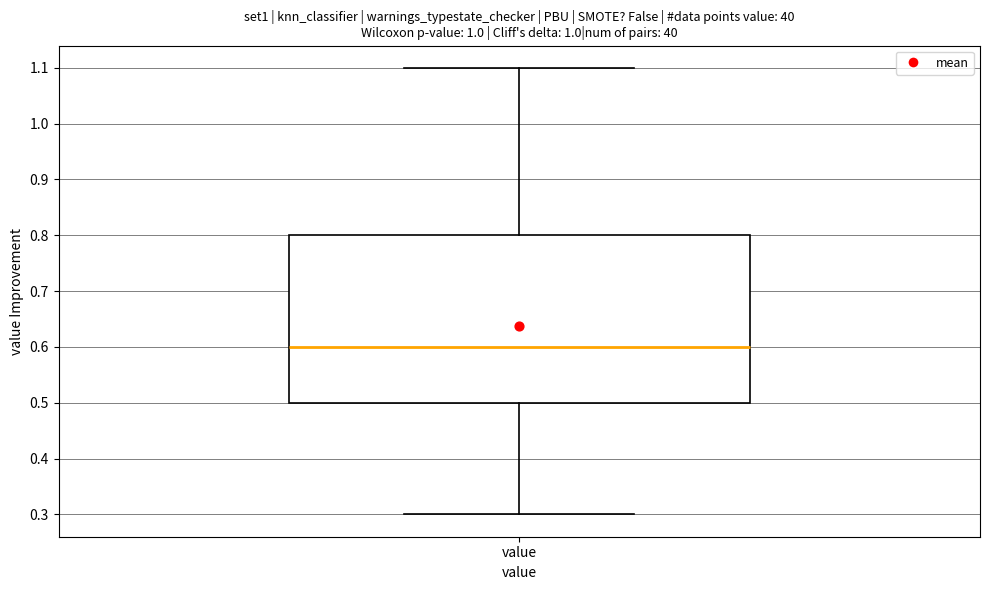

Read this box plot against the y-axis: the position of the median line, the range covered by the box, and the ends of both whiskers. The values are not printed on the chart, so give them approximately, as read against the axis.

median 0.6, box 0.5 to 0.8, whiskers 0.3 to 1.1